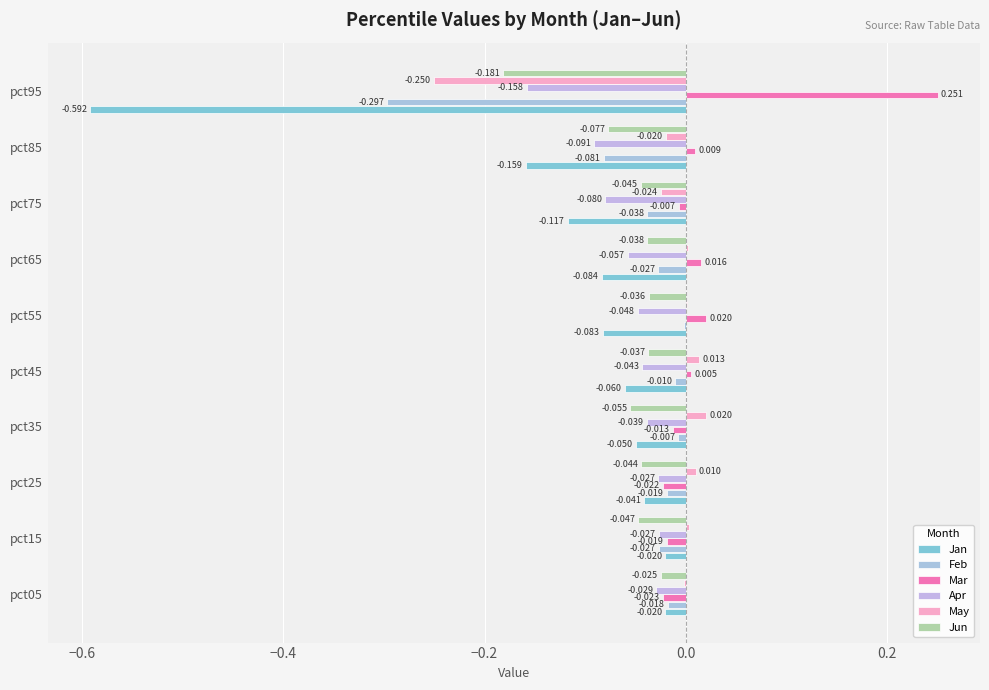

How many data points in May are above 0?

6